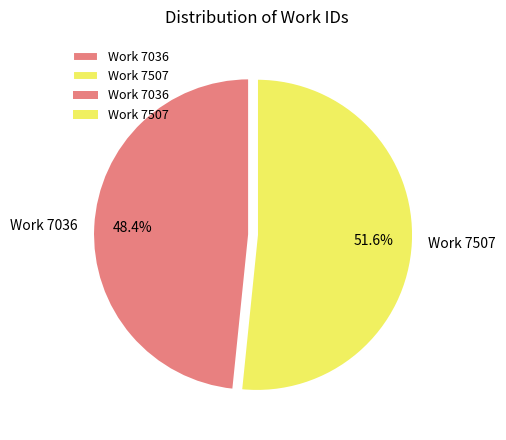

Rank the categories by value from lowest to highest.

Work 7036, Work 7507